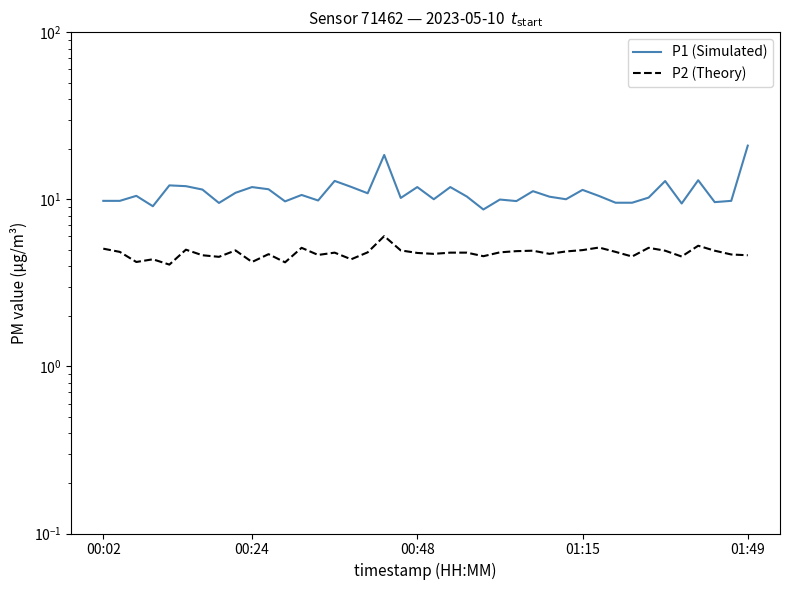

Which series has the largest total across all categories?

P1 (Simulated)